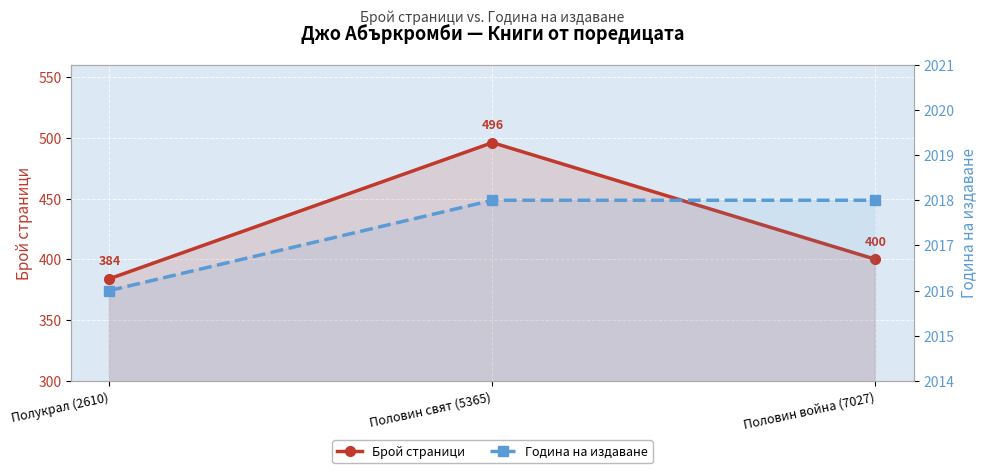

What is the label of the 2nd point from the right?

Половин свят (5365)